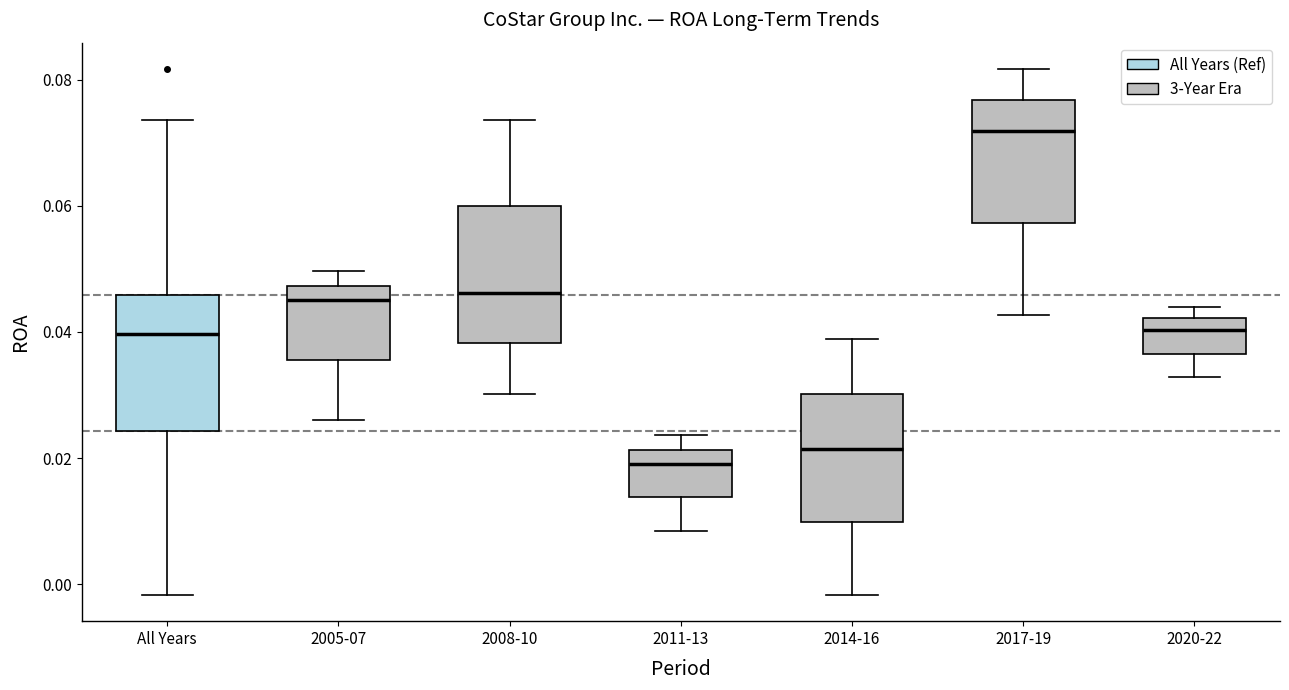

Which box's median line is the lowest?

2011-13